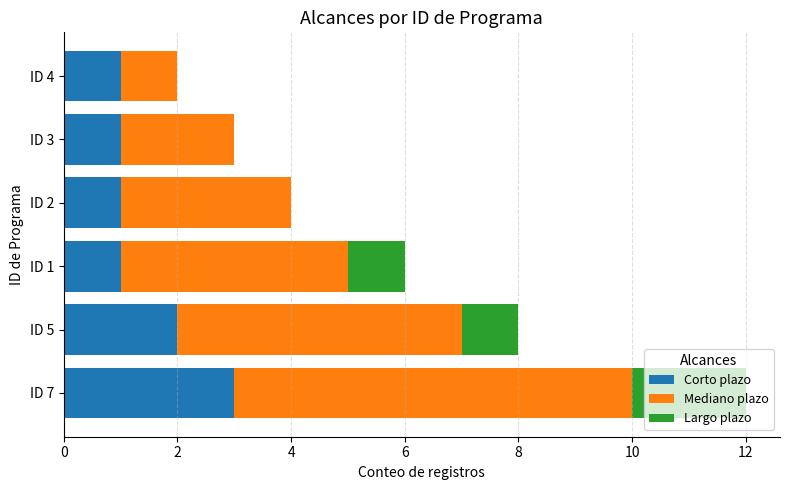

What is the sum of all Corto plazo values?

9